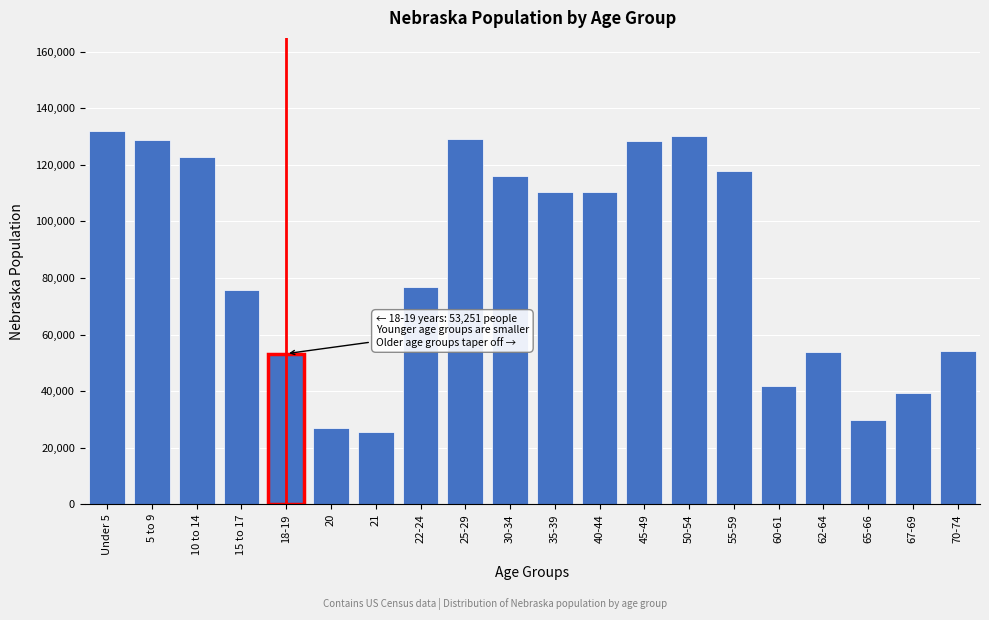

What is the sum of all values?

1702790